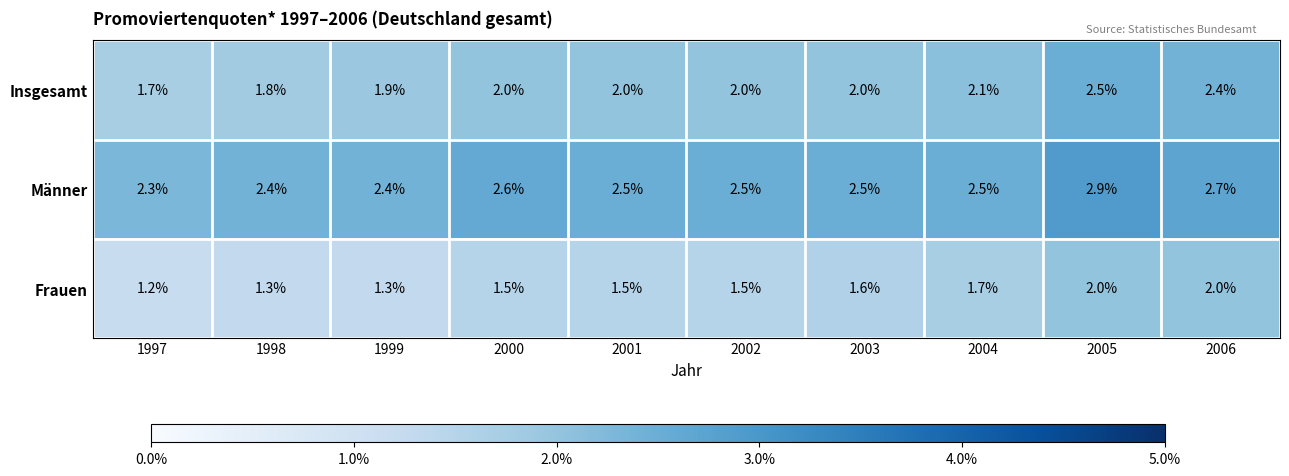

Count the number of data series in this chart.

3